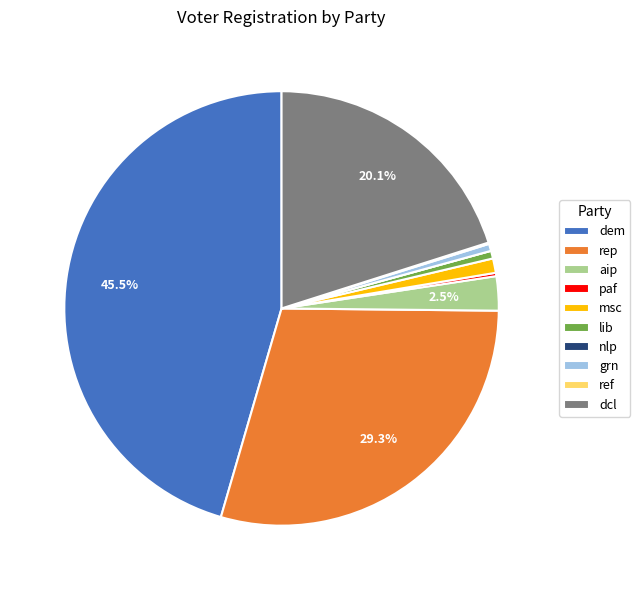

To the nearest percent, what percentage of the pie is dcl?

20%